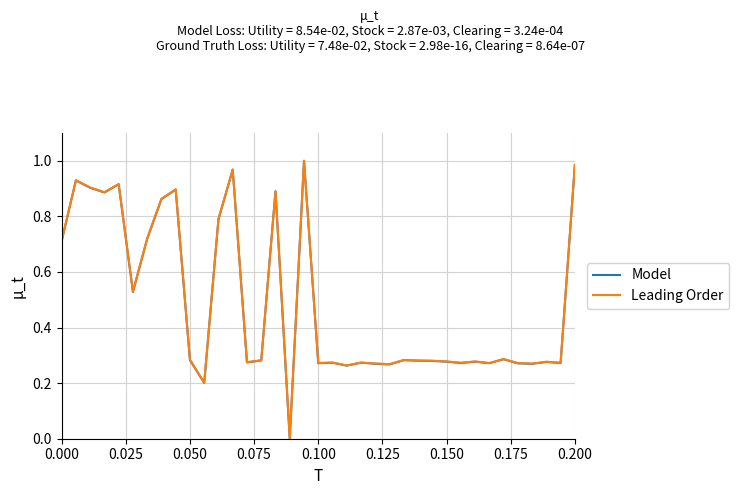

Which series has the largest range (max minus min)?

Model